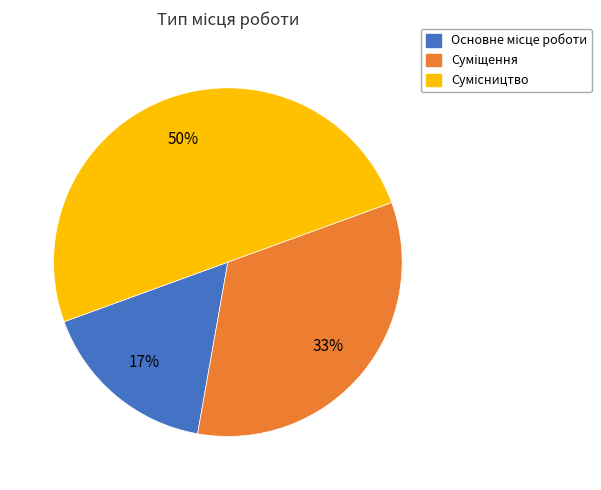

To the nearest percent, what is the difference between the largest and smallest slice percentages?

33%